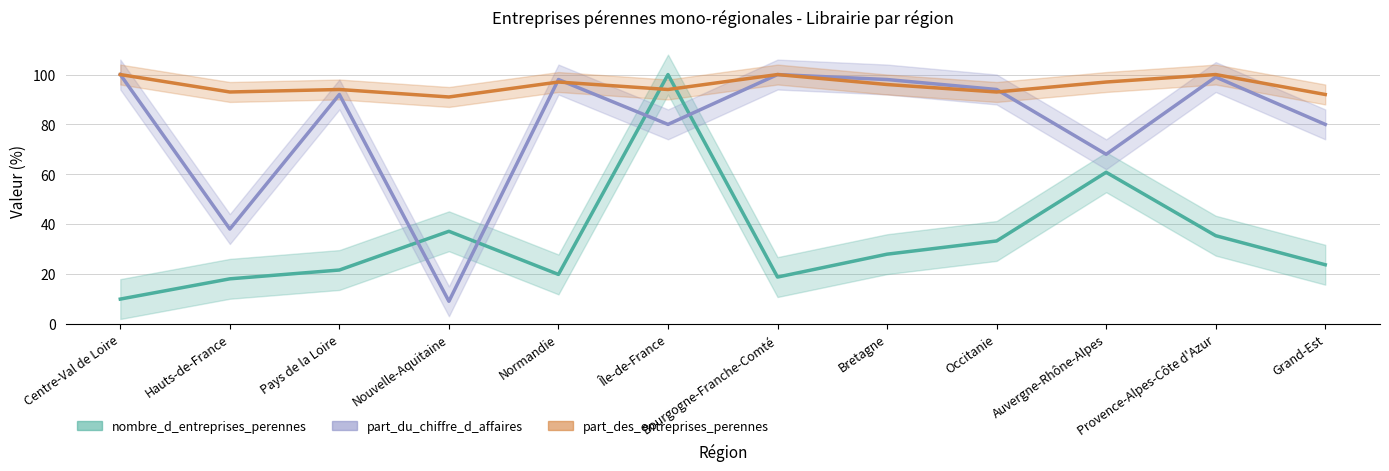

Which series has the largest total across all categories?

part_des_entreprises_perennes